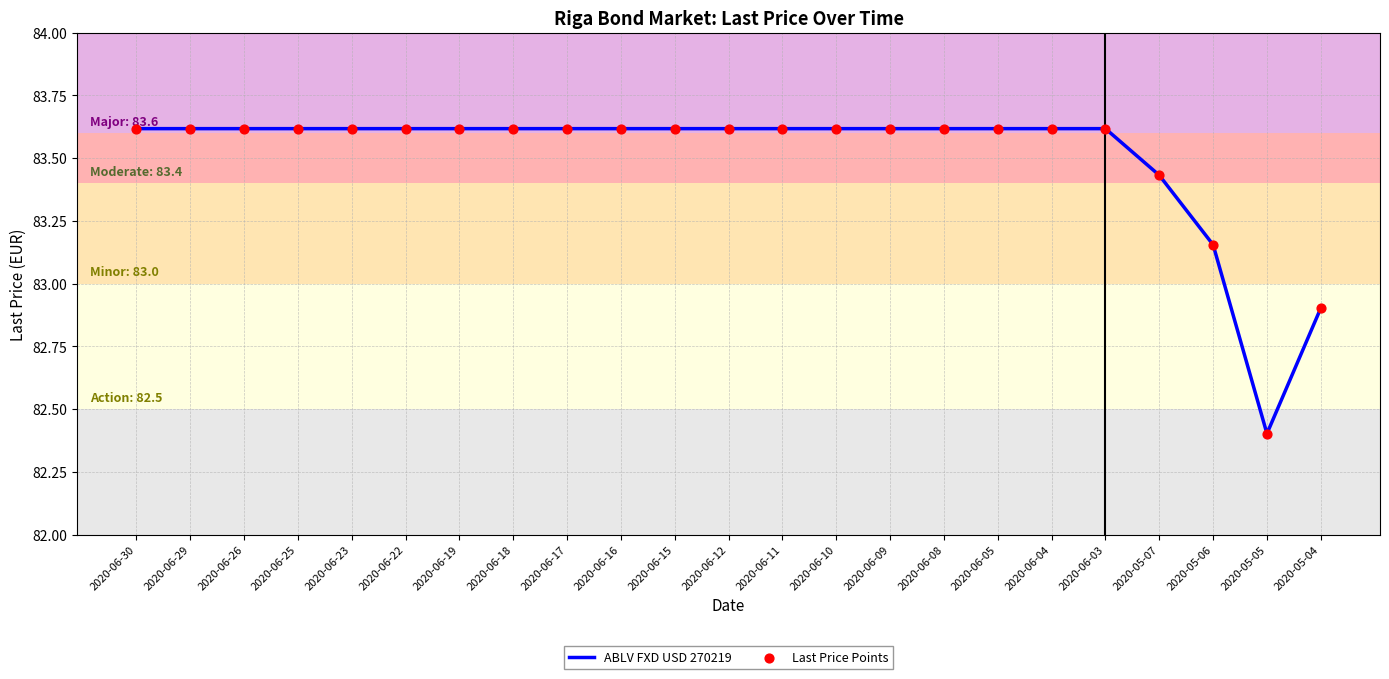

What is the smallest value displayed?

82.4